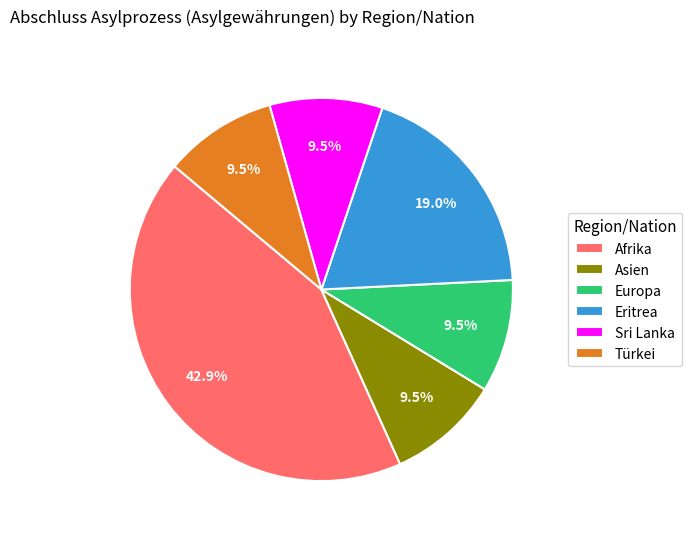

Between Afrika and Asien, which is larger?

Afrika